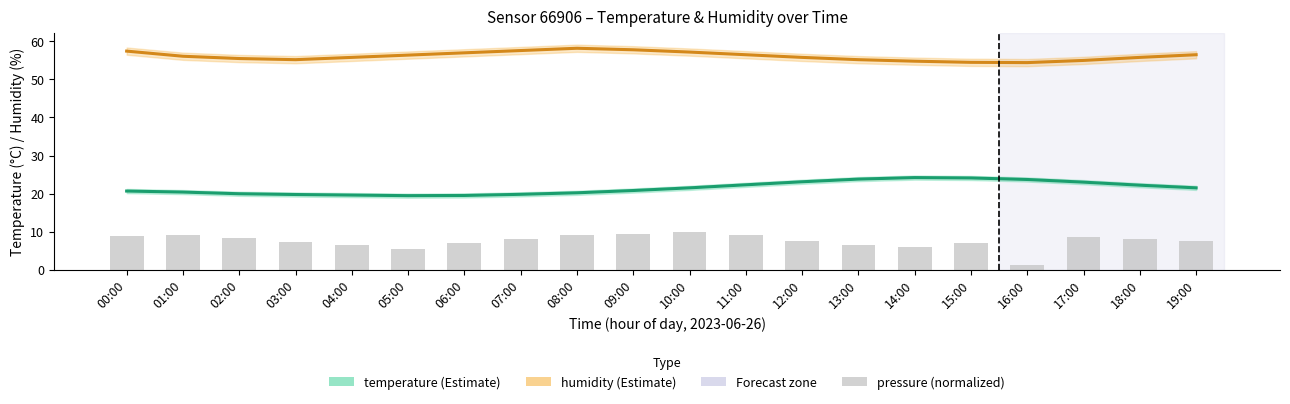

At which label does pressure (normalized) reach its minimum?

16:00